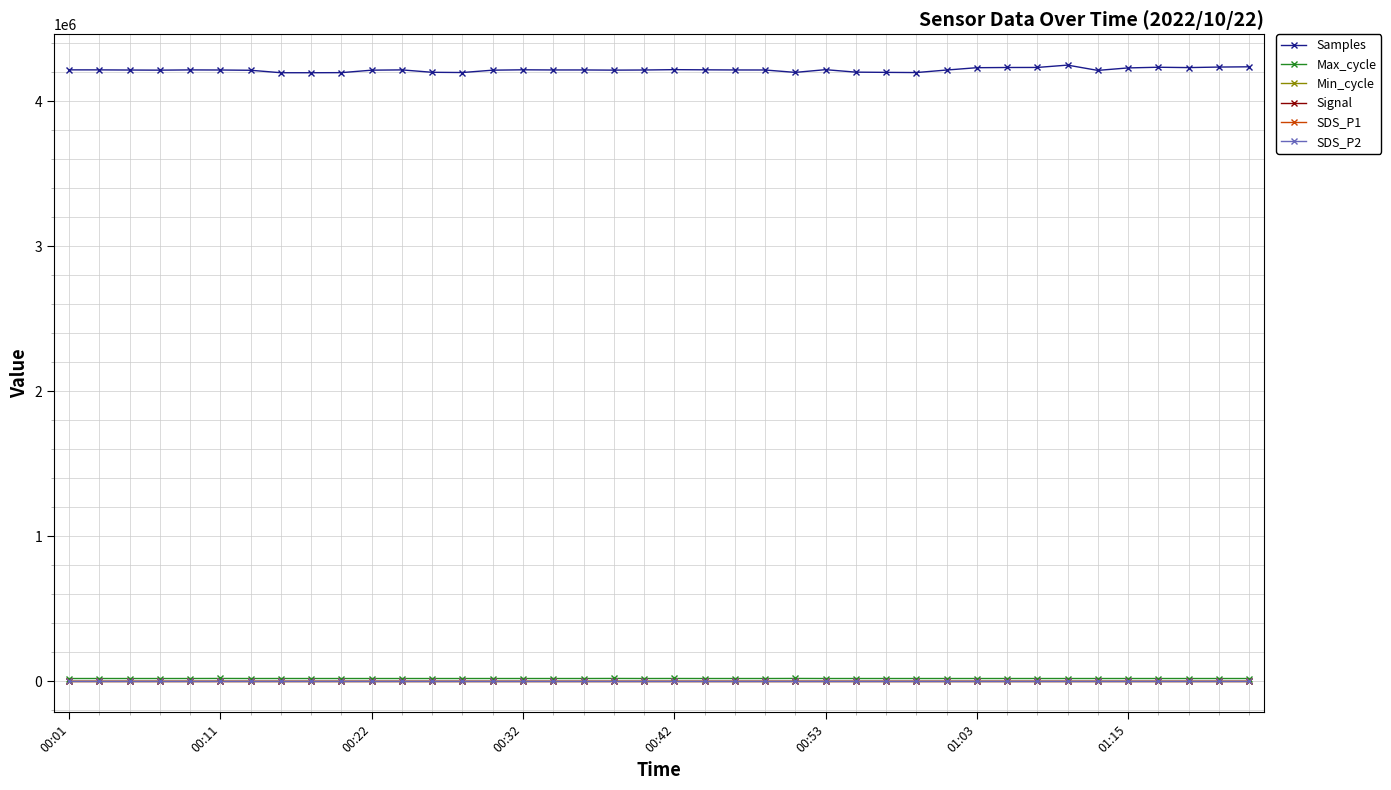

Which series has the widest spread of values?

Samples